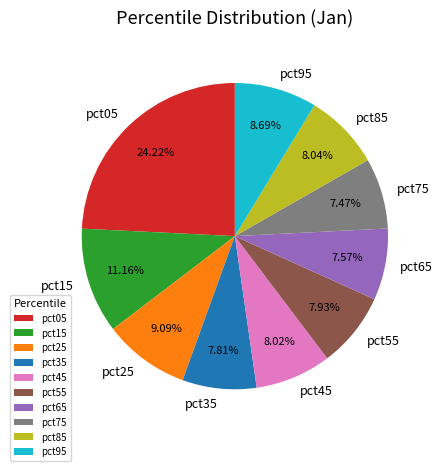

True or false: pct95 accounts for 9% of the total.

True